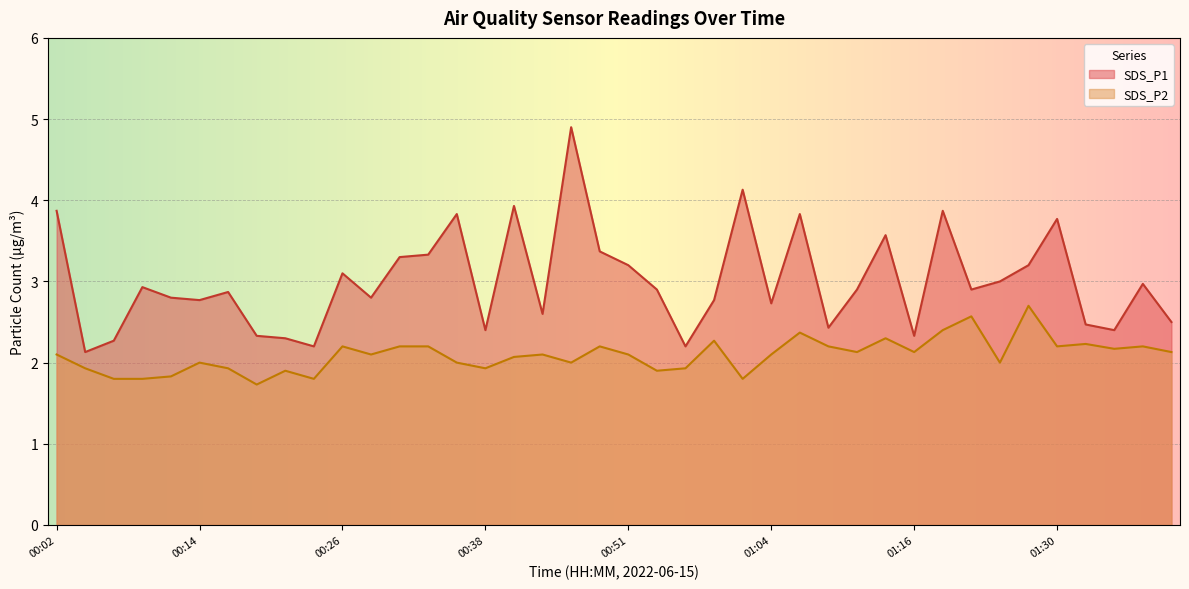

What position from the left is 00:26?

11